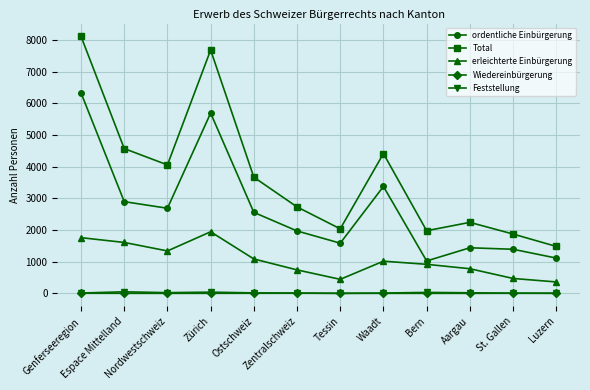

What value does the Wiedereinbürgerung series have at Espace Mittelland?

1